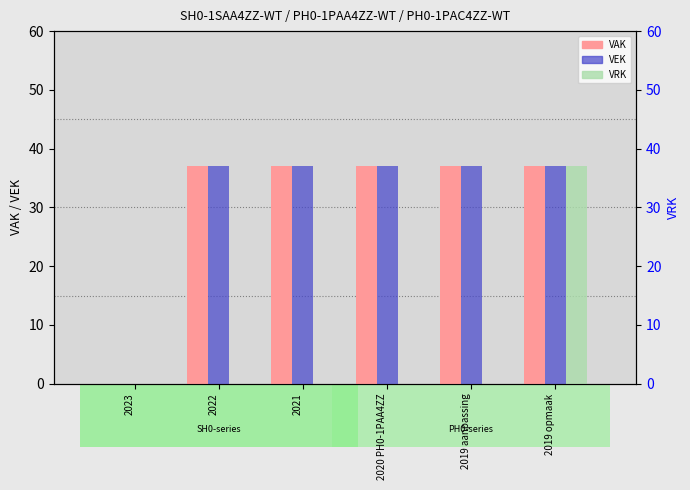

What are all the series names shown in the legend?

VAK, VEK, VRK